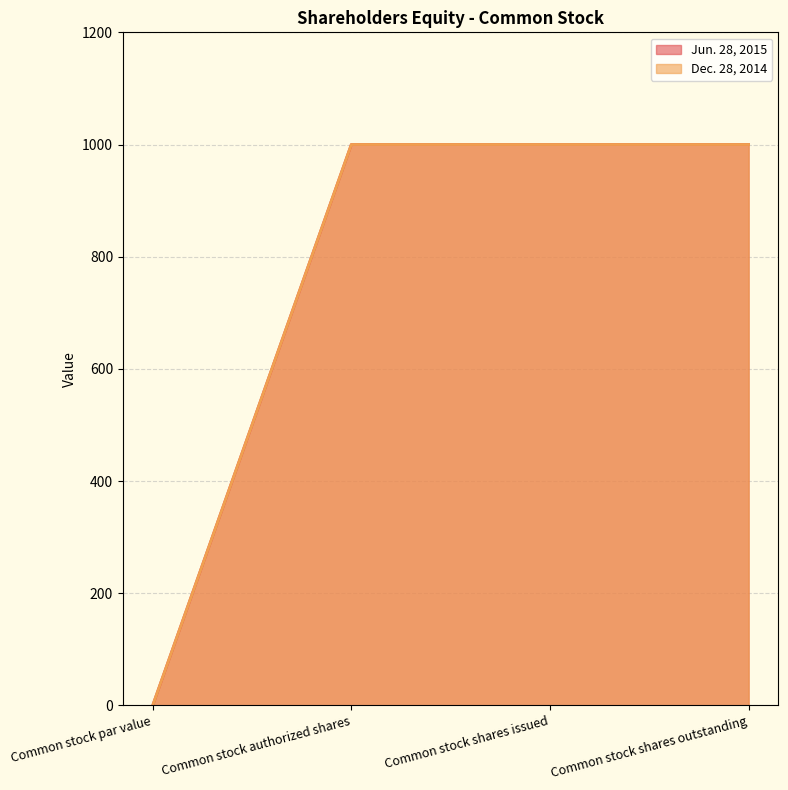

What is the value of the Dec. 28, 2014 point at the 4th from the left?

1000